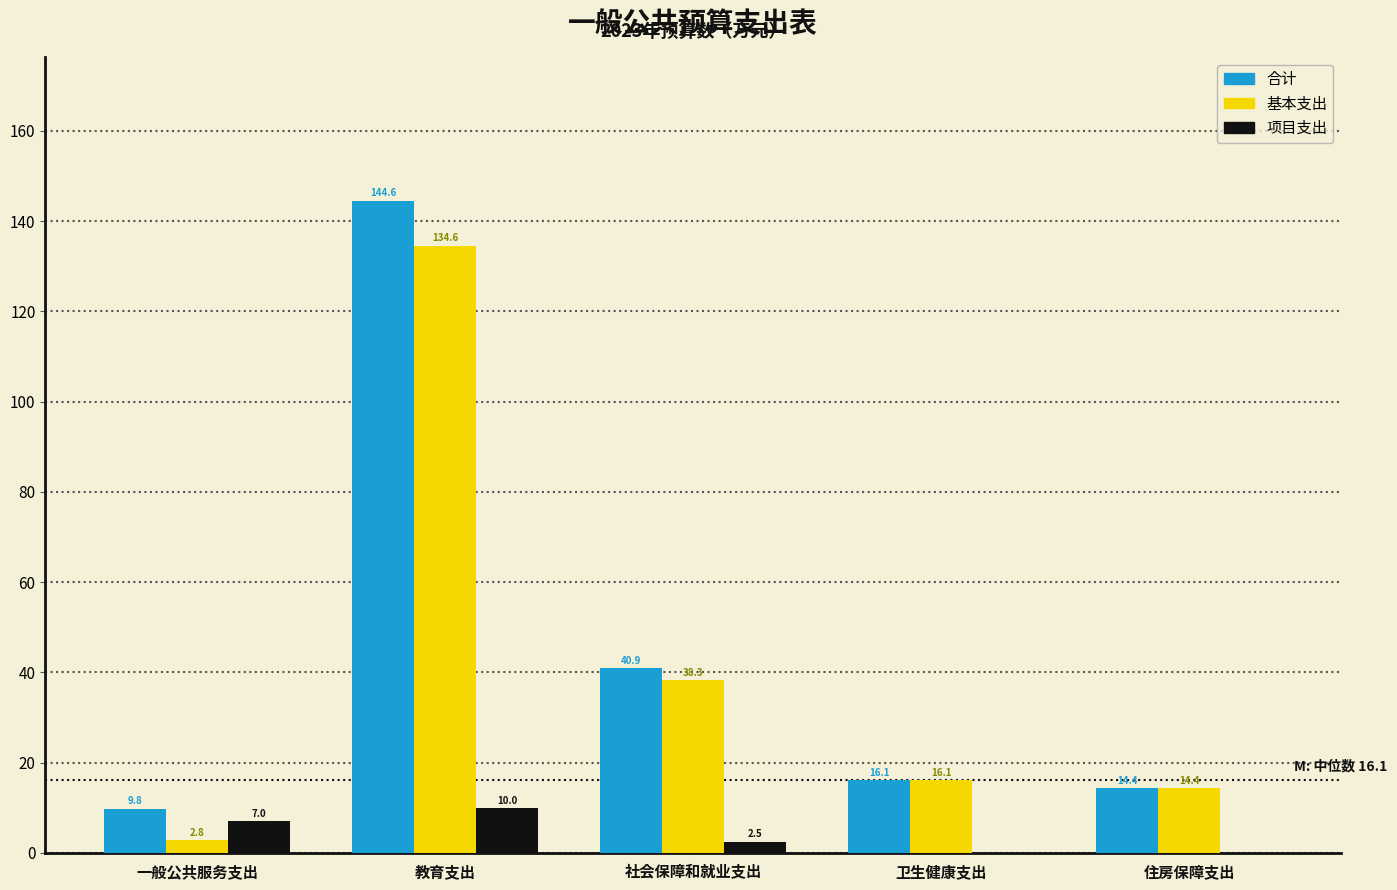

Reading left to right, what are all the values shown in this chart?

合计: 一般公共服务支出=9.8	教育支出=144.6	社会保障和就业支出=40.9	卫生健康支出=16.1	住房保障支出=14.4
基本支出: 一般公共服务支出=2.8	教育支出=134.6	社会保障和就业支出=38.3	卫生健康支出=16.1	住房保障支出=14.4
项目支出: 一般公共服务支出=7.0	教育支出=10.0	社会保障和就业支出=2.5	卫生健康支出=0.0	住房保障支出=0.0